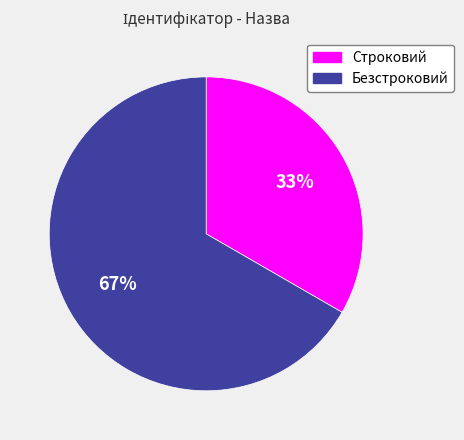

How many slices are in this pie chart?

2